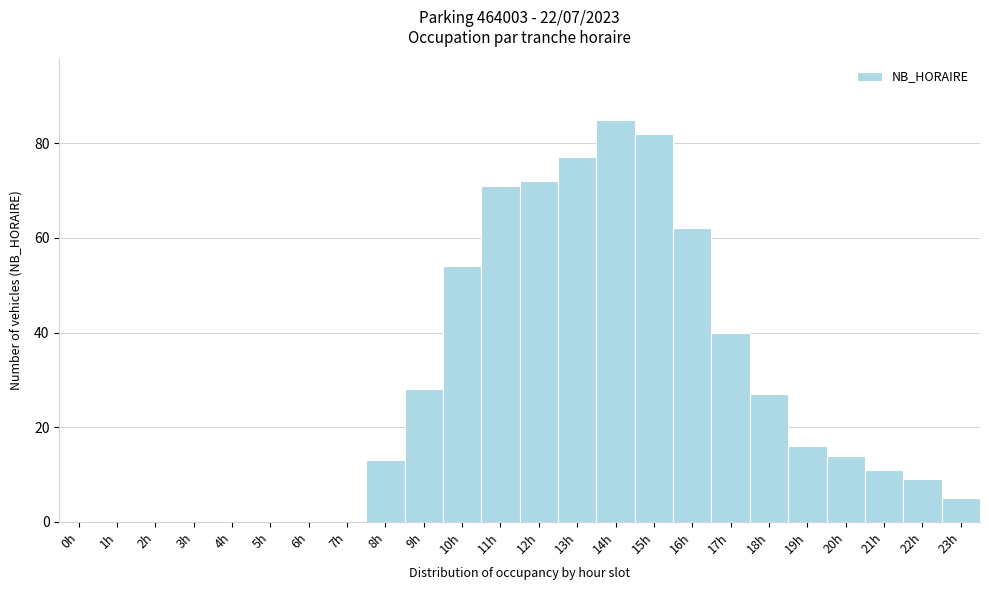

Reading left to right, list every bar in this chart as the range it spans on the x-axis followed by its height. The values are not printed on the chart, so give them approximately, as read against the axis.

-0.5 to 0.5: 0
0.5 to 1.5: 0
1.5 to 2.5: 0
2.5 to 3.5: 0
3.5 to 4.5: 0
4.5 to 5.5: 0
5.5 to 6.5: 0
6.5 to 7.5: 0
7.5 to 8.5: 14
8.5 to 9.5: 28
9.5 to 10.5: 54
10.5 to 11.5: 72
11.5 to 12.5: 72
12.5 to 13.5: 78
13.5 to 14.5: 86
14.5 to 15.5: 82
15.5 to 16.5: 62
16.5 to 17.5: 40
17.5 to 18.5: 28
18.5 to 19.5: 16
19.5 to 20.5: 14
20.5 to 21.5: 12
21.5 to 22.5: 10
22.5 to 23.5: 6